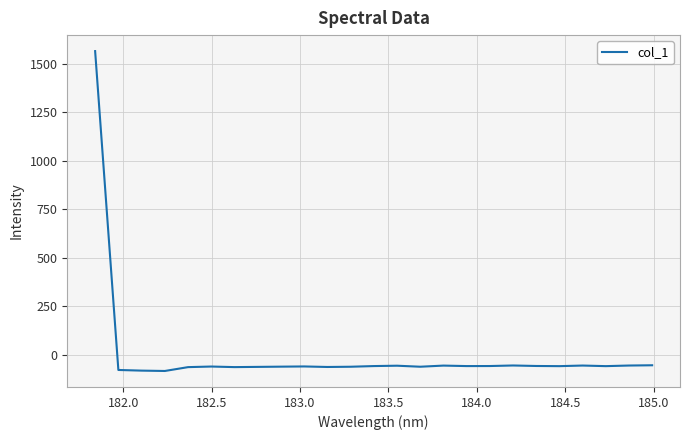

How many values are below -58?

17